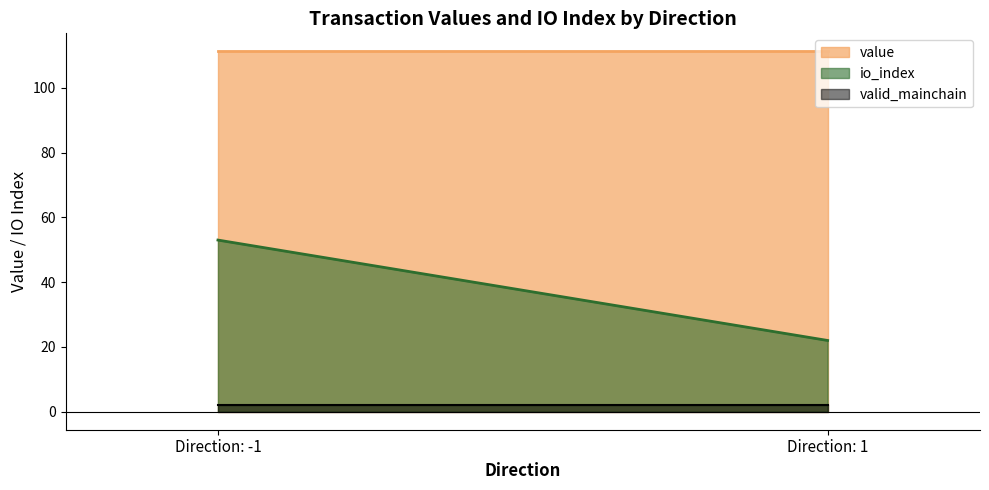

At which category does the chart reach its peak across all series?

-1 (Regular)